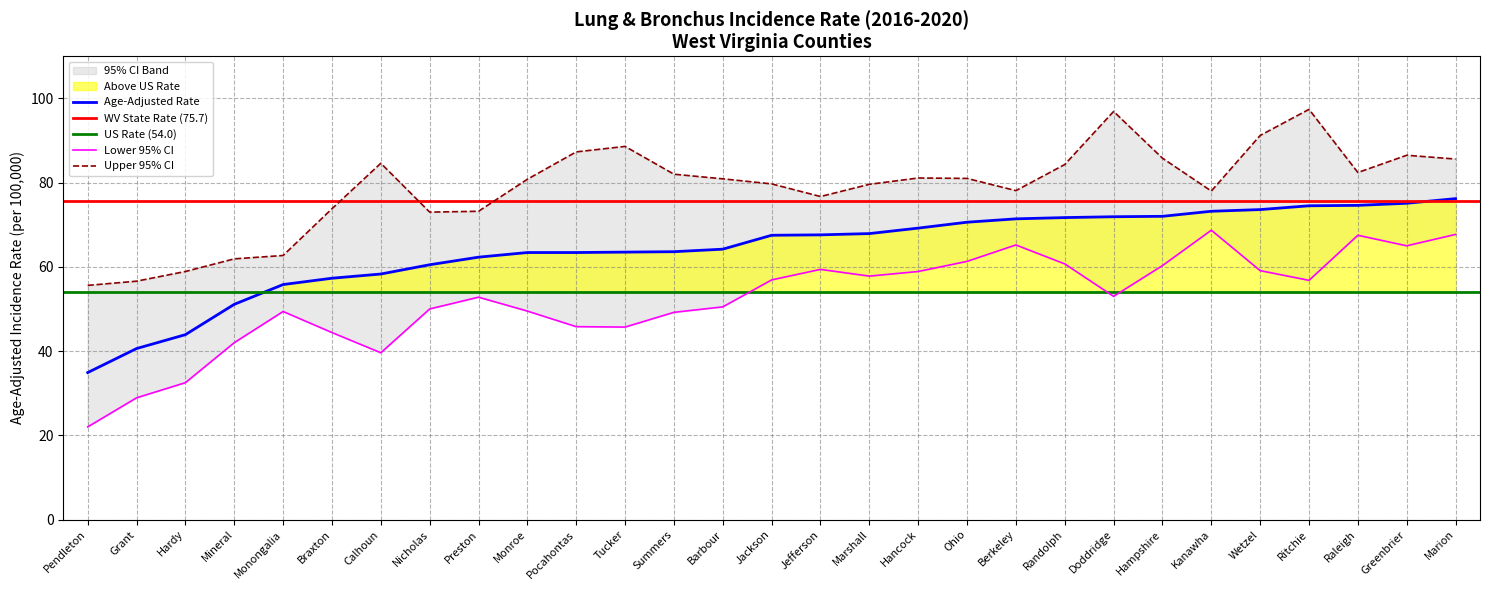

At which category does Upper 95% CI reach its first local valley?

Nicholas